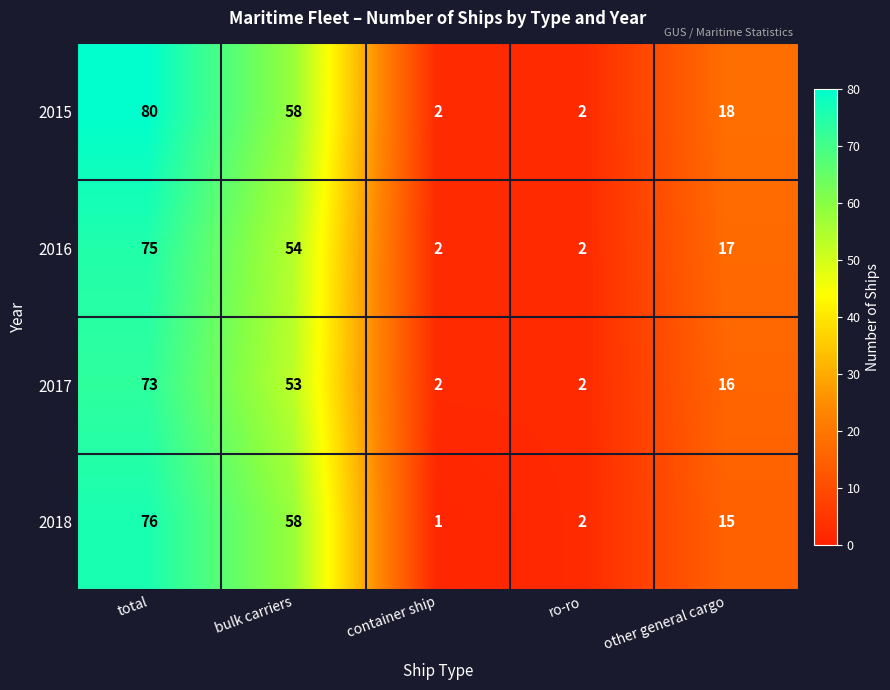

List the series in order of their peak value, highest first.

2015, 2018, 2016, 2017